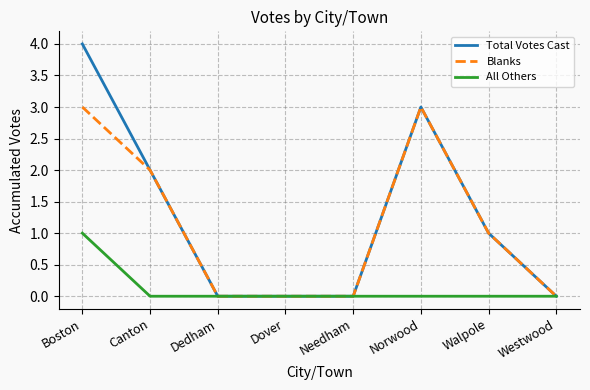

What position from the left is Walpole?

7